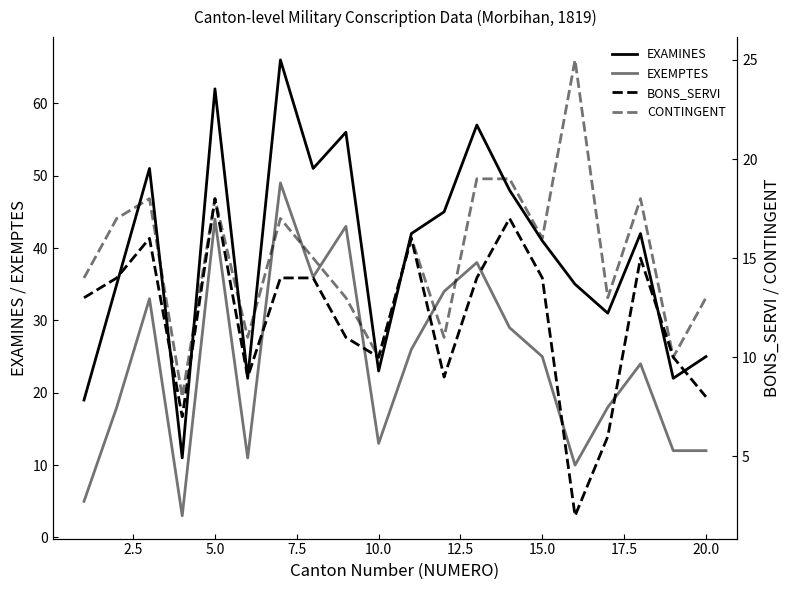

Does the chart have visible grid lines?

No